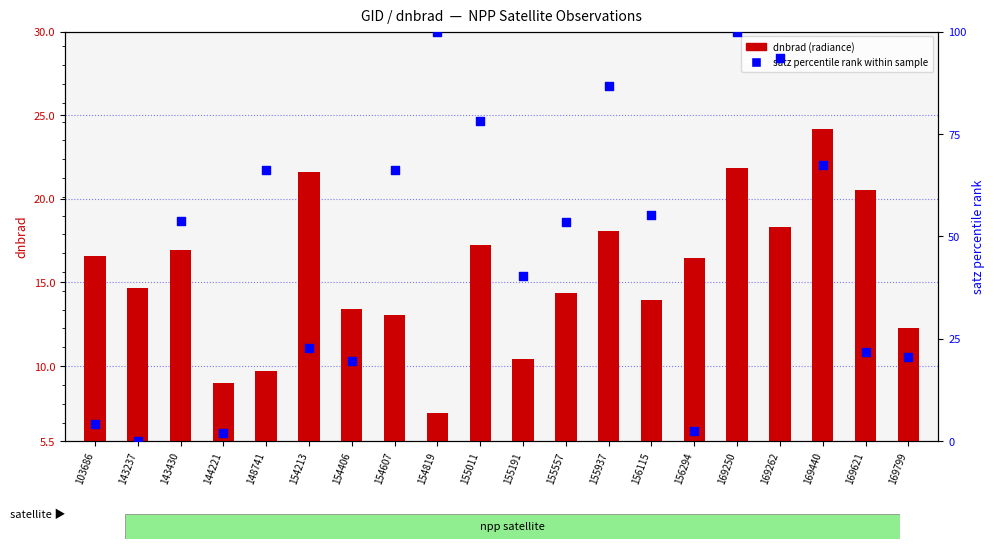

Which series reaches the minimum Y coordinate?

satz percentile rank within sample